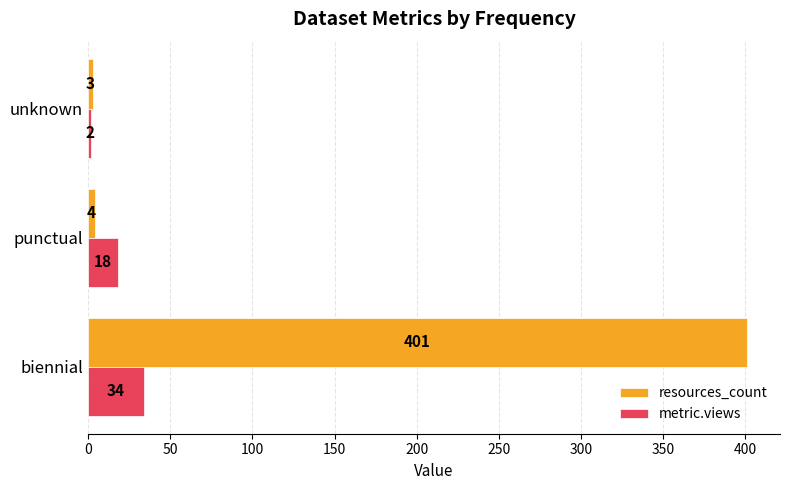

What is the difference between the resources_count values at biennial and unknown?

398